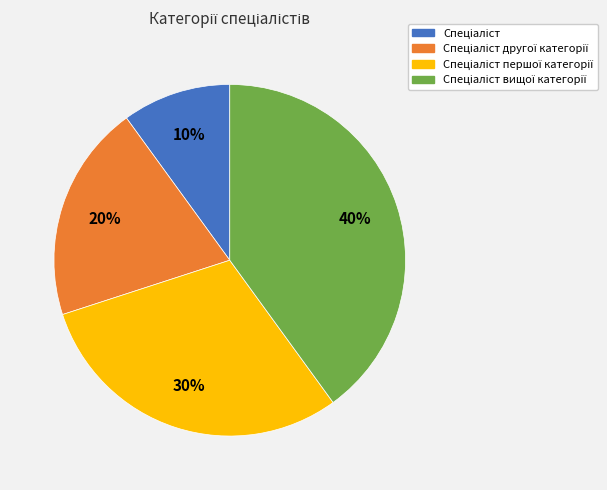

Count the number of slices in the pie.

4